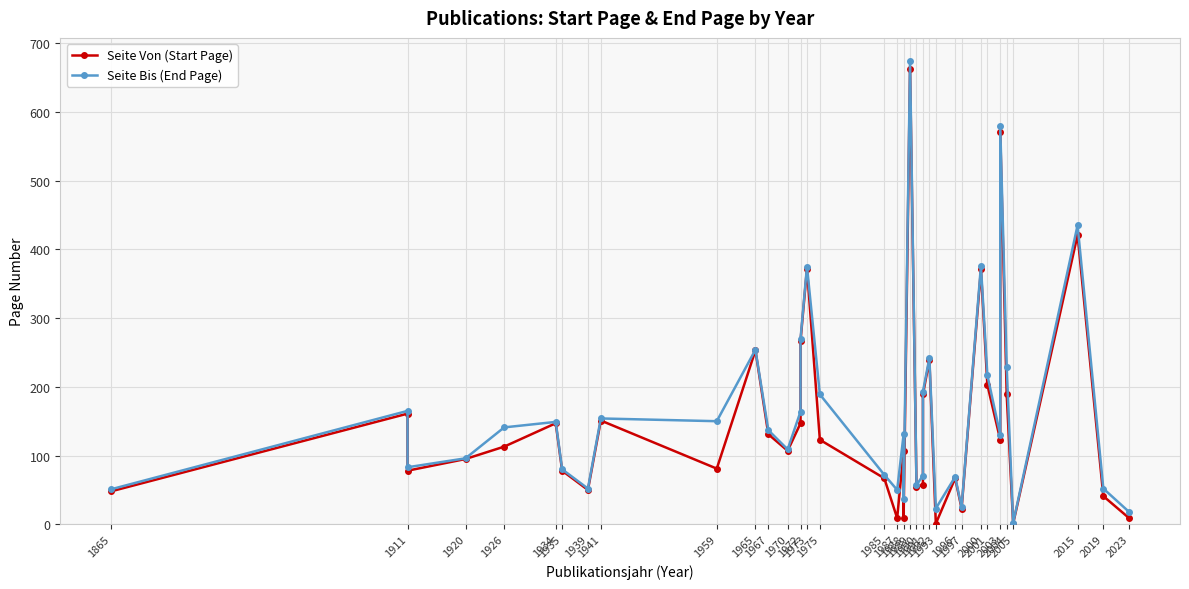

What are all the series names shown in the legend?

Seite Von (Start Page), Seite Bis (End Page)